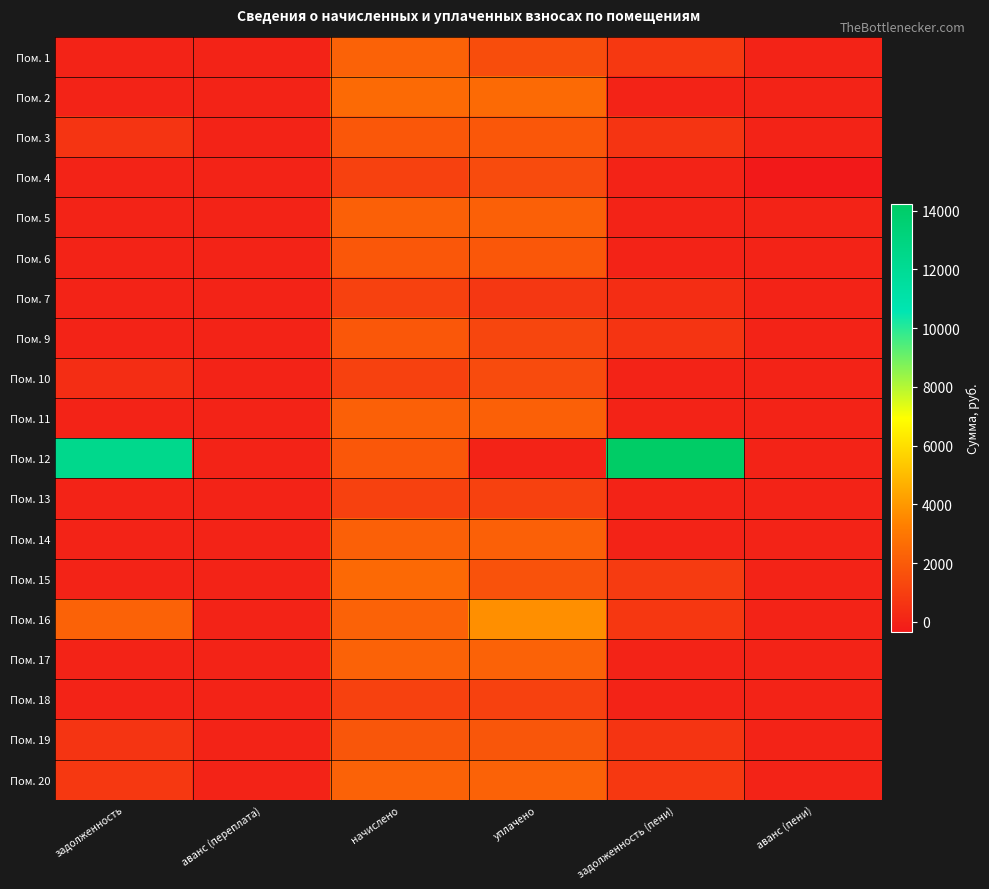

Between уплачено and задолженность (пени), which is larger?

уплачено